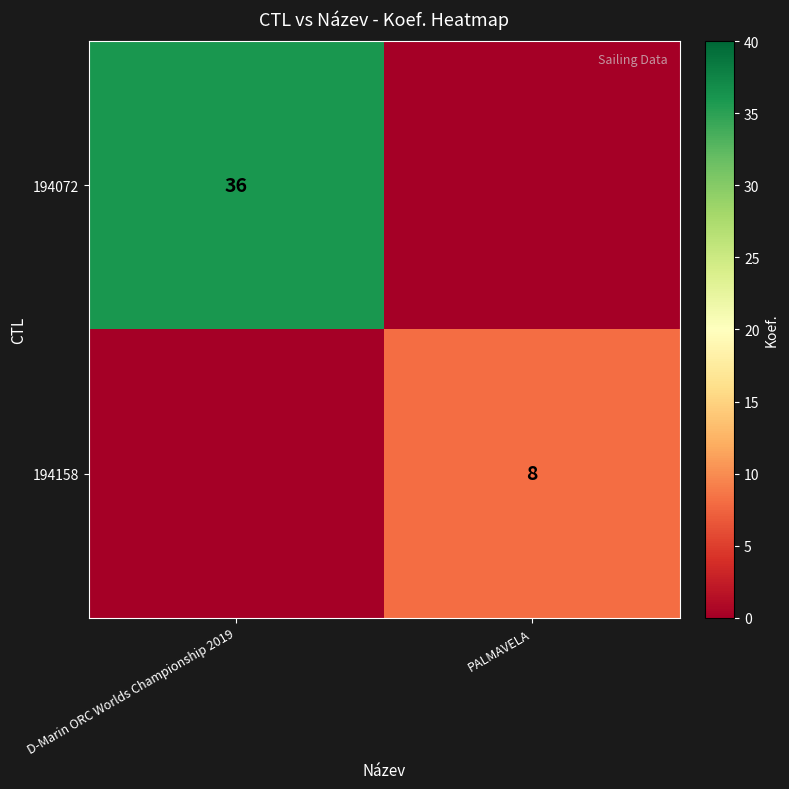

True or false: 194158 has a value of 5 at PALMAVELA.

False